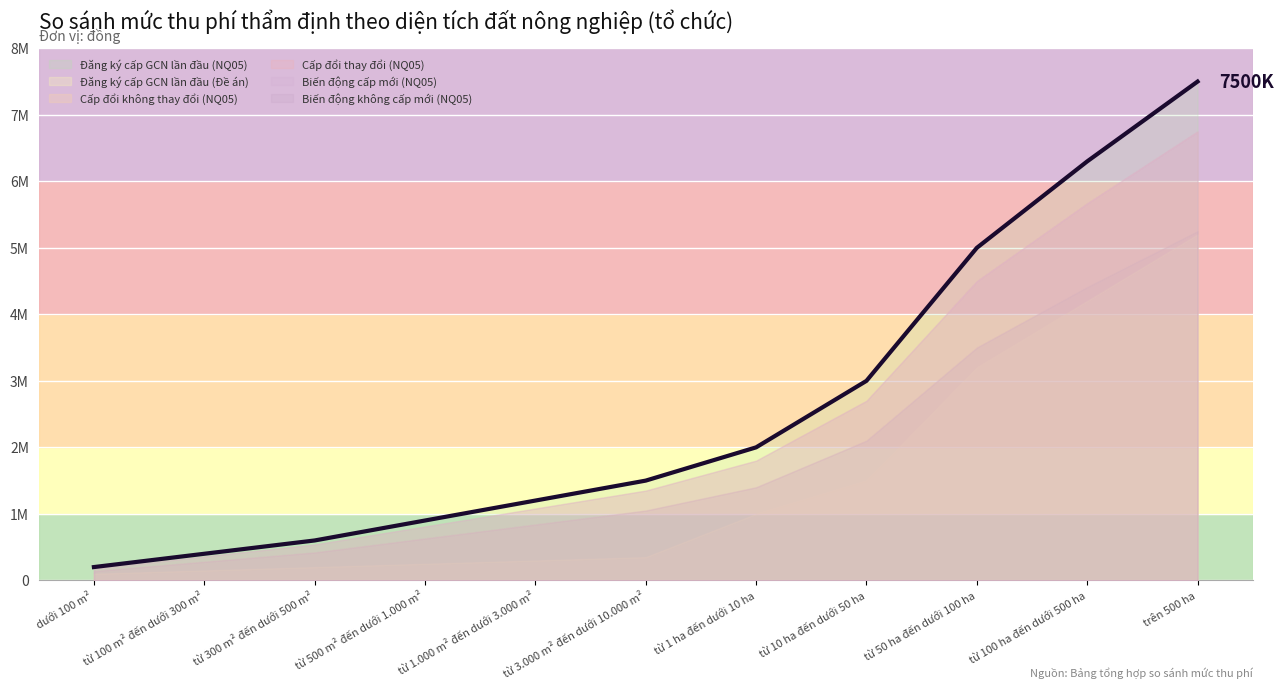

True or false: Đăng ký cấp GCN lần đầu (NQ05) and Biến động không cấp mới (NQ05) intersect in this chart.

False